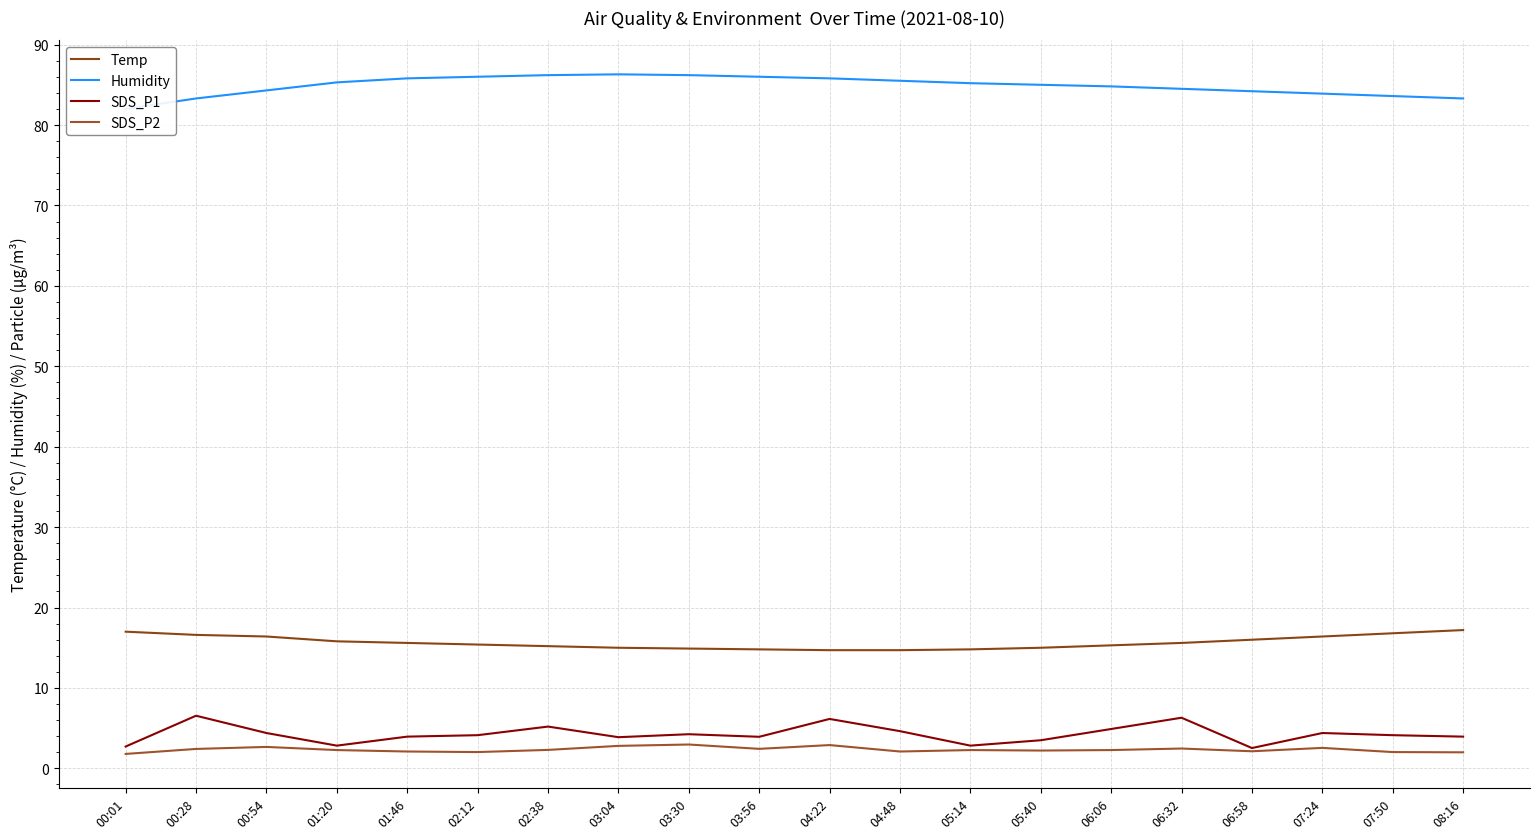

At which label does SDS_P2 first exceed 2?

00:28